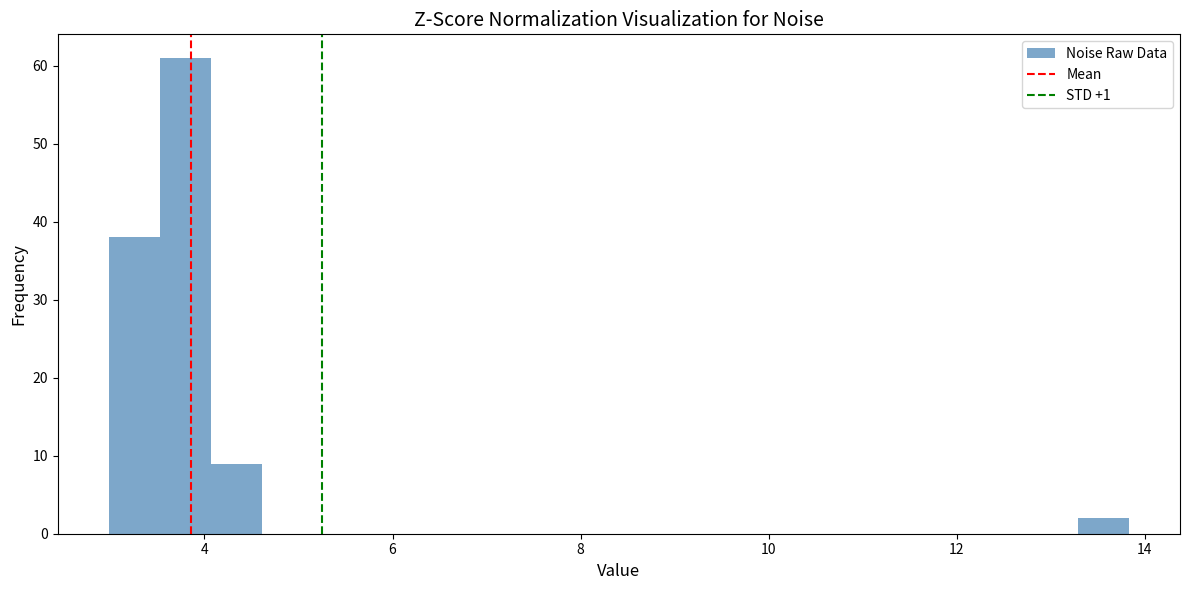

Read against the x-axis, roughly where is the centre of the tallest bar?

3.8